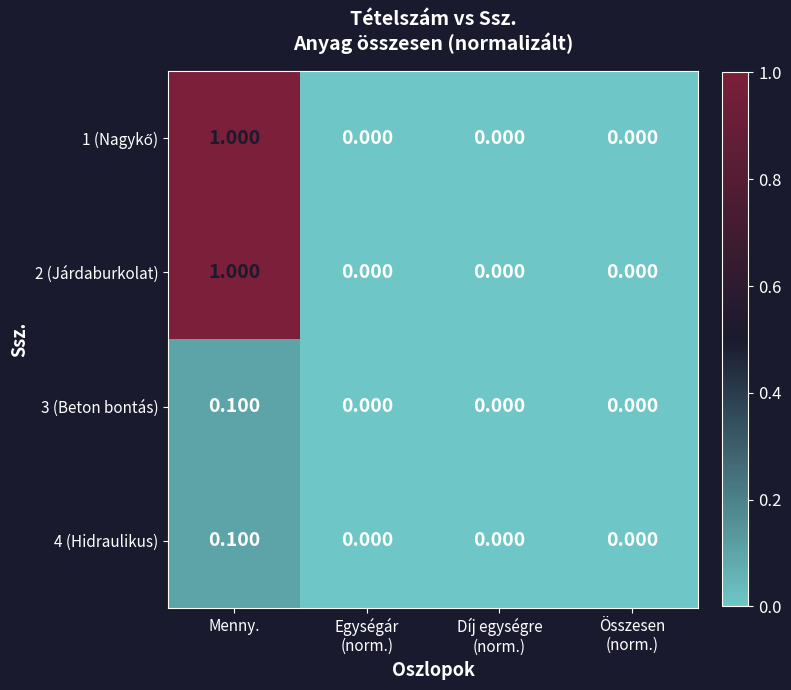

At which category is the sum across all series the highest?

Menny.